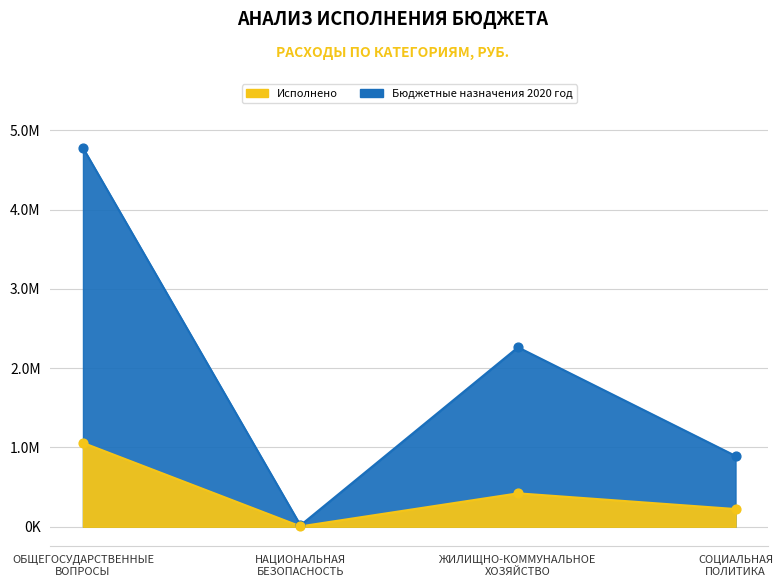

What are all the series names shown in the legend?

Бюджетные назначения 2020 год, Исполнено